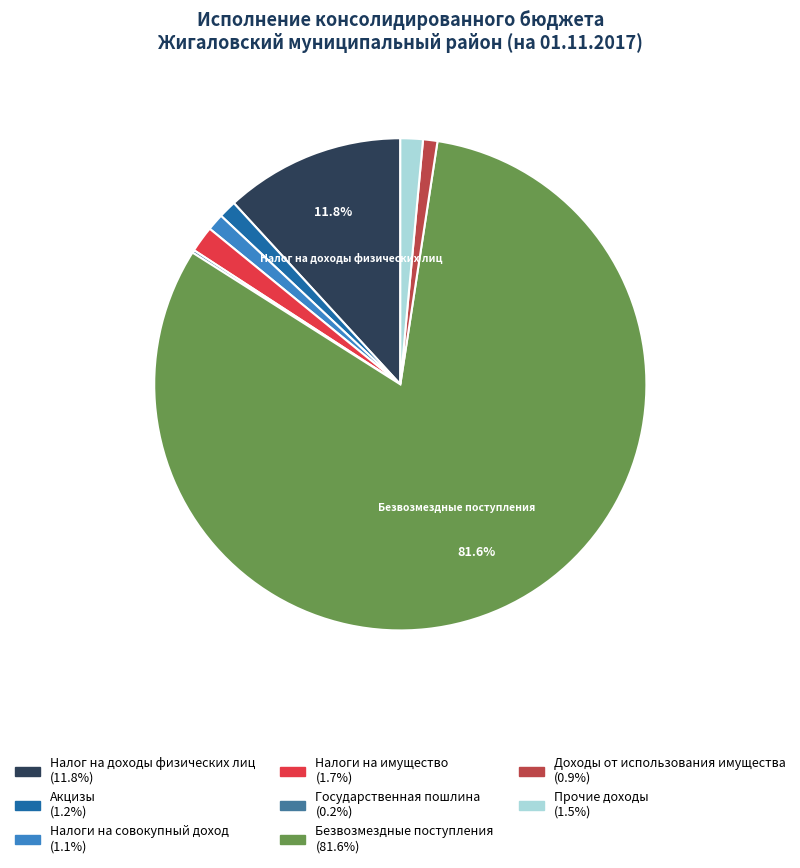

Approximately how many times larger is the value at Налог на доходы физических лиц compared to Налоги на имущество?

6.9